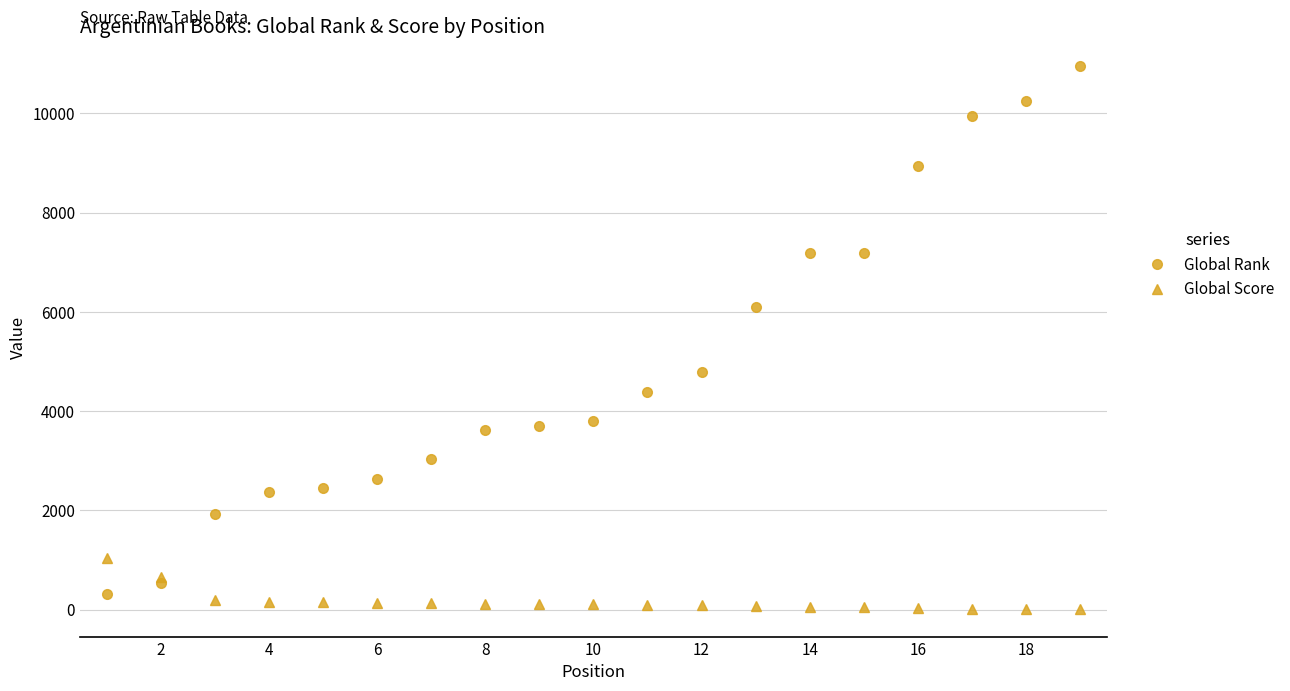

List the series in order of their peak value, highest first.

Global Rank, Global Score